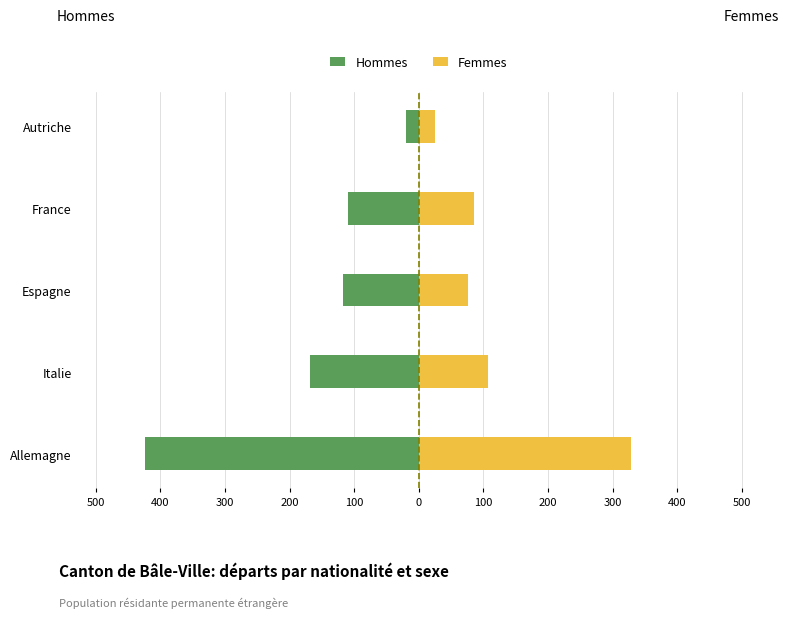

How many data points in Femmes are less than 85?

2